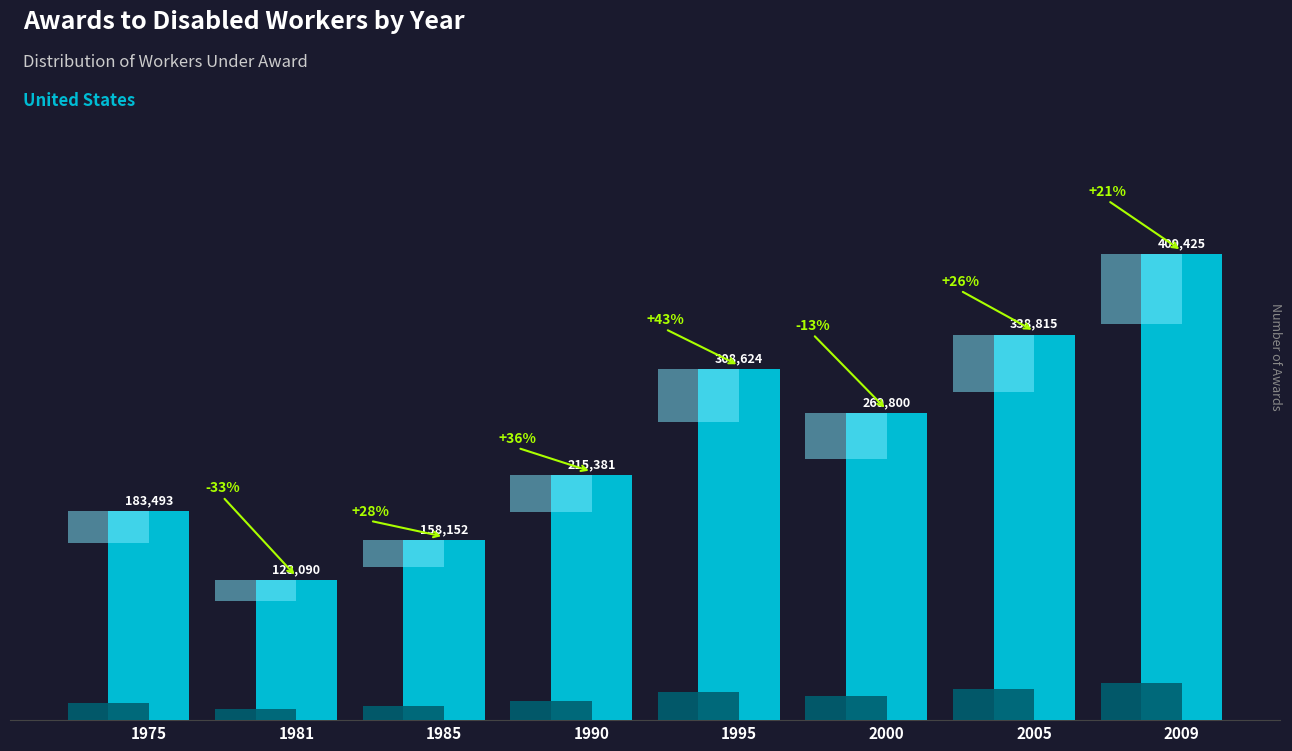

True or false: the data shows 338815 at 2005.

True